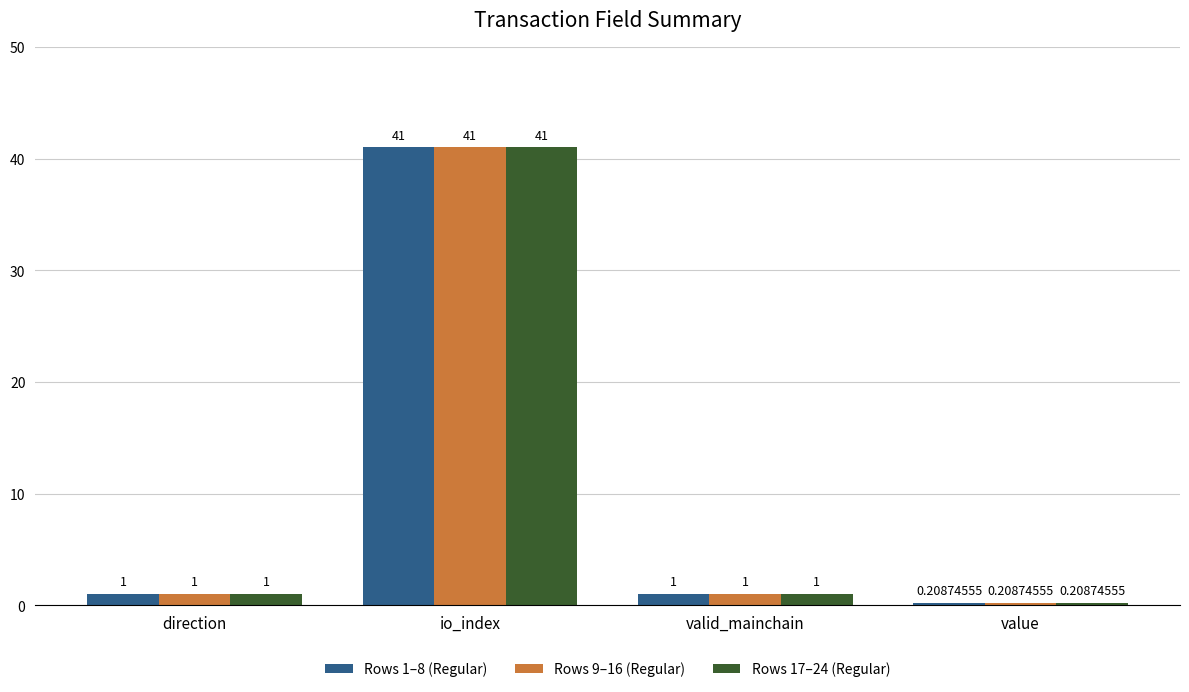

What is the average value of the Rows 1–8 (Regular) series?

10.8